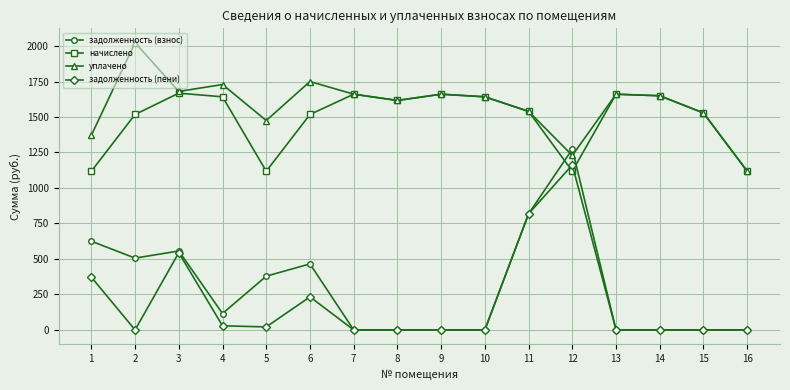

Rank the series by their maximum value, from highest to lowest.

уплачено, начислено, задолженность (взнос), задолженность (пени)